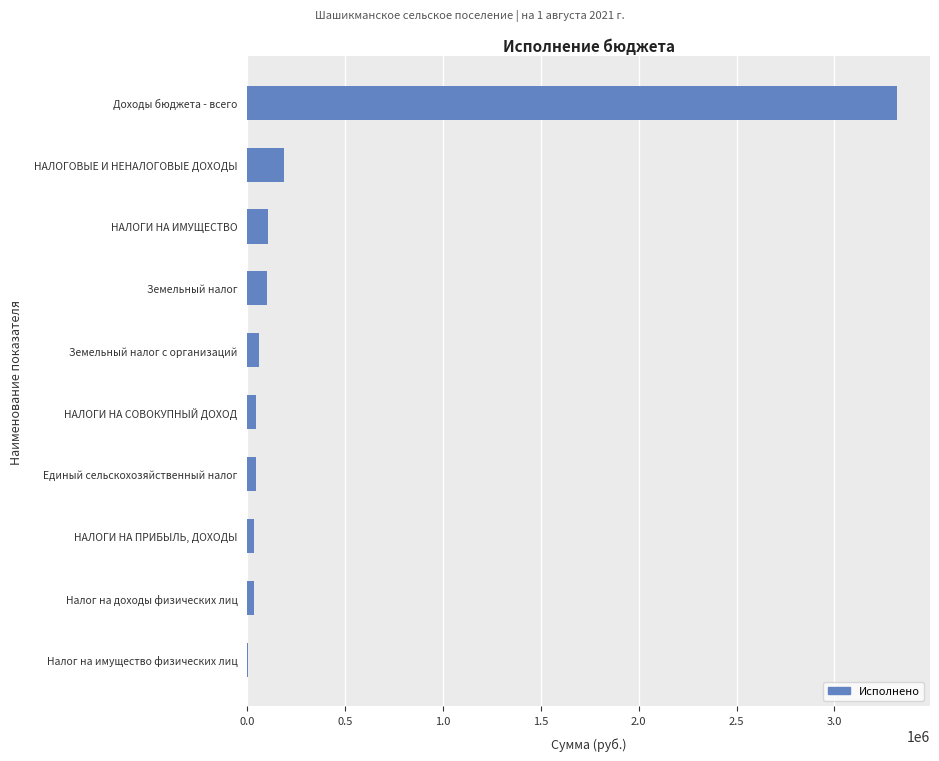

What is the sum of all values?

3937237.6